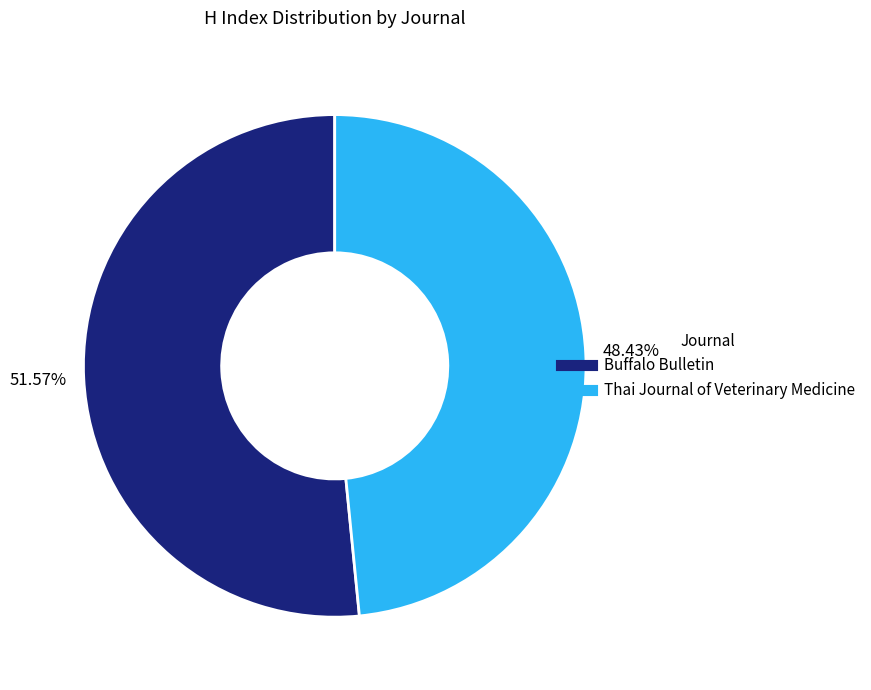

Combined, what portion of the pie is Buffalo Bulletin and Thai Journal of Veterinary Medicine?

100.0%